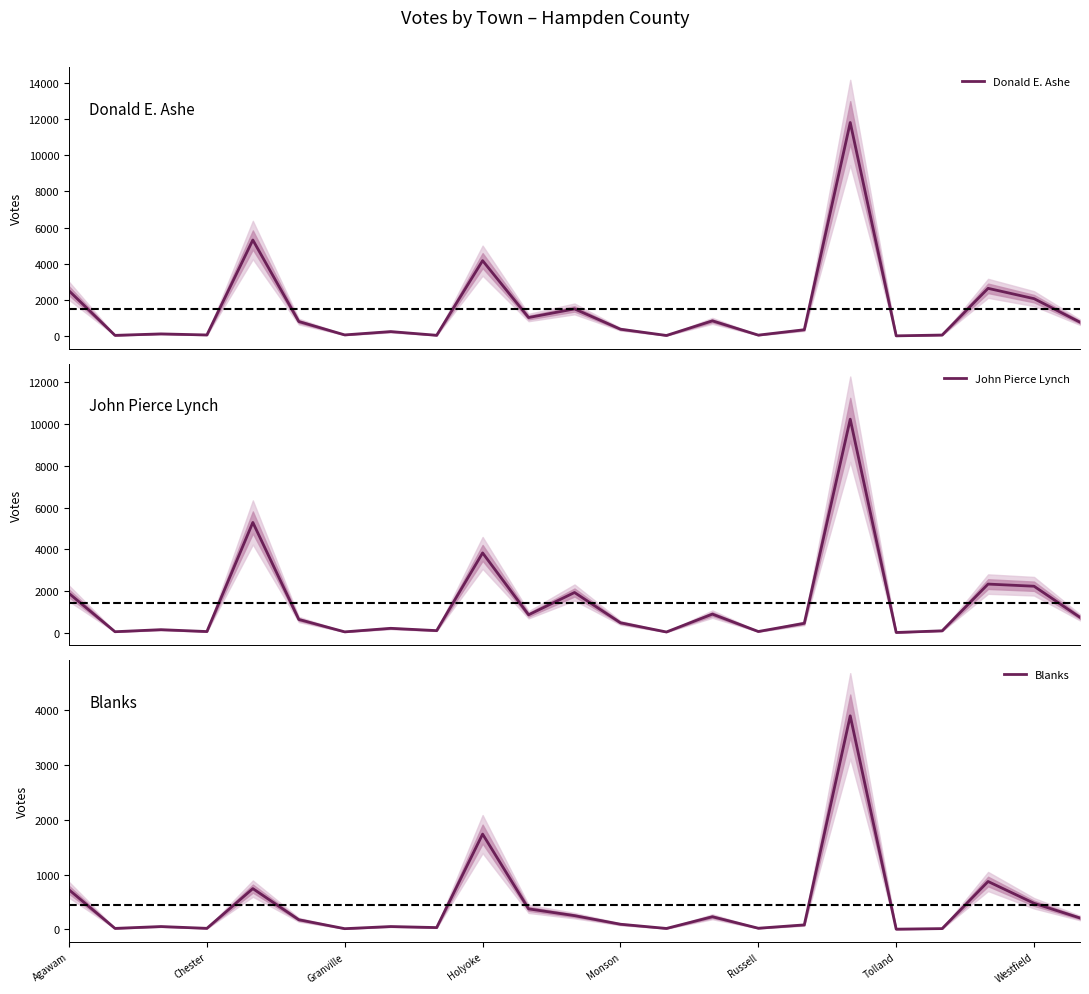

Is this an area chart (filled region under the line)?

No